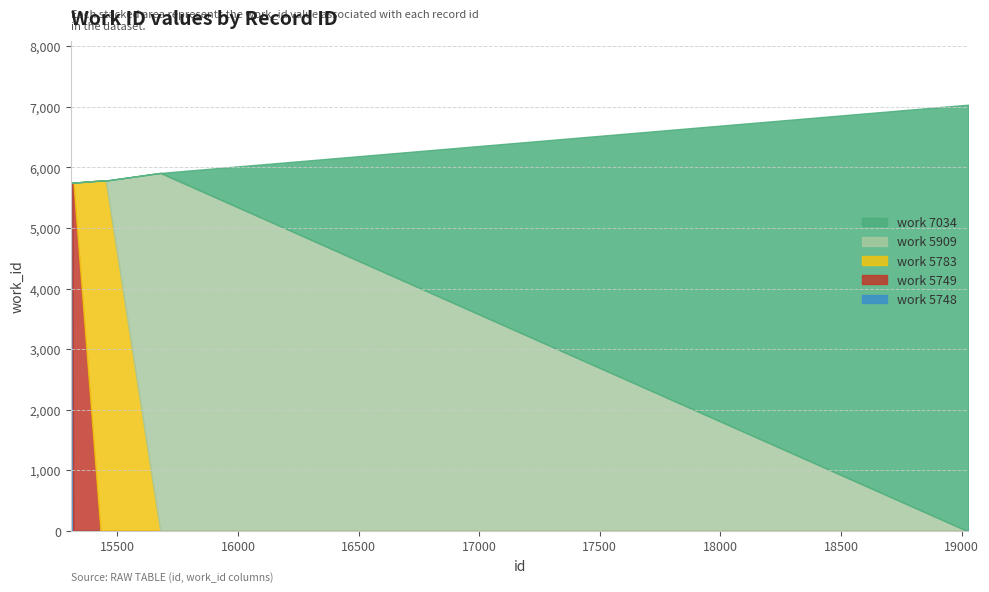

Does the chart have visible grid lines?

Yes